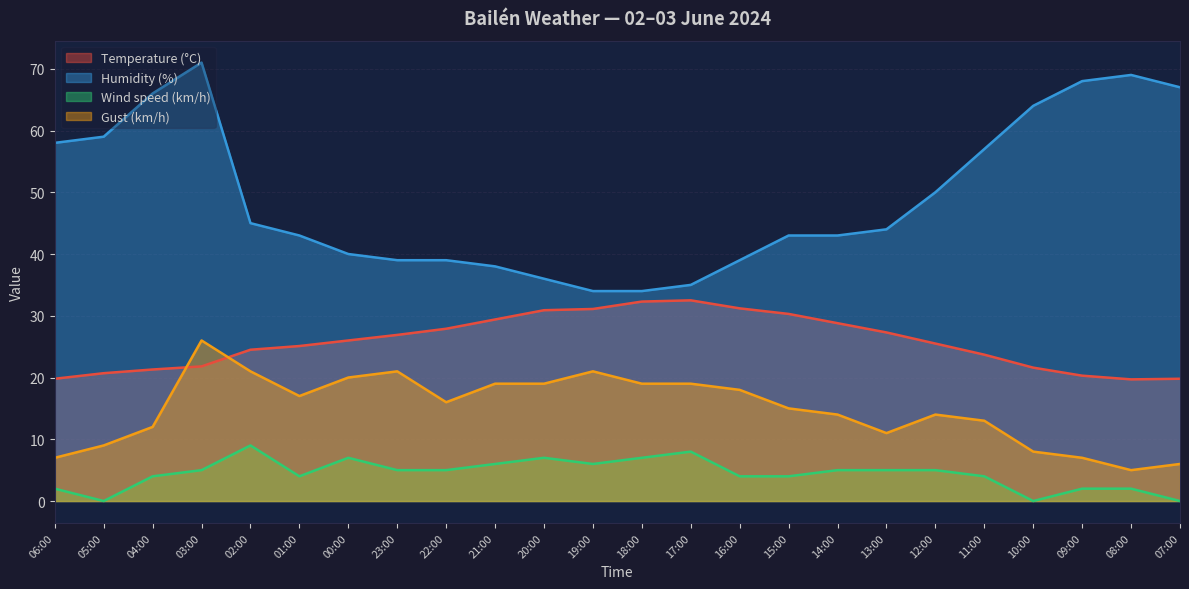

Reading left to right, what are all the values shown in this chart?

Temperature (°C): 06:00=19.8	05:00=20.7	04:00=21.3	03:00=21.8	02:00=24.5	01:00=25.1	00:00=26.0	23:00=26.9	22:00=27.9	21:00=29.4	20:00=30.9	19:00=31.1	18:00=32.3	17:00=32.5	16:00=31.2	15:00=30.3	14:00=28.8	13:00=27.3	12:00=25.5	11:00=23.7	10:00=21.6	09:00=20.3	08:00=19.7	07:00=19.8
Humidity (%): 06:00=58.0	05:00=59.0	04:00=66.0	03:00=71.0	02:00=45.0	01:00=43.0	00:00=40.0	23:00=39.0	22:00=39.0	21:00=38.0	20:00=36.0	19:00=34.0	18:00=34.0	17:00=35.0	16:00=39.0	15:00=43.0	14:00=43.0	13:00=44.0	12:00=50.0	11:00=57.0	10:00=64.0	09:00=68.0	08:00=69.0	07:00=67.0
Wind speed (km/h): 06:00=2.0	05:00=0.0	04:00=4.0	03:00=5.0	02:00=9.0	01:00=4.0	00:00=7.0	23:00=5.0	22:00=5.0	21:00=6.0	20:00=7.0	19:00=6.0	18:00=7.0	17:00=8.0	16:00=4.0	15:00=4.0	14:00=5.0	13:00=5.0	12:00=5.0	11:00=4.0	10:00=0.0	09:00=2.0	08:00=2.0	07:00=0.0
Gust (km/h): 06:00=7.0	05:00=9.0	04:00=12.0	03:00=26.0	02:00=21.0	01:00=17.0	00:00=20.0	23:00=21.0	22:00=16.0	21:00=19.0	20:00=19.0	19:00=21.0	18:00=19.0	17:00=19.0	16:00=18.0	15:00=15.0	14:00=14.0	13:00=11.0	12:00=14.0	11:00=13.0	10:00=8.0	09:00=7.0	08:00=5.0	07:00=6.0